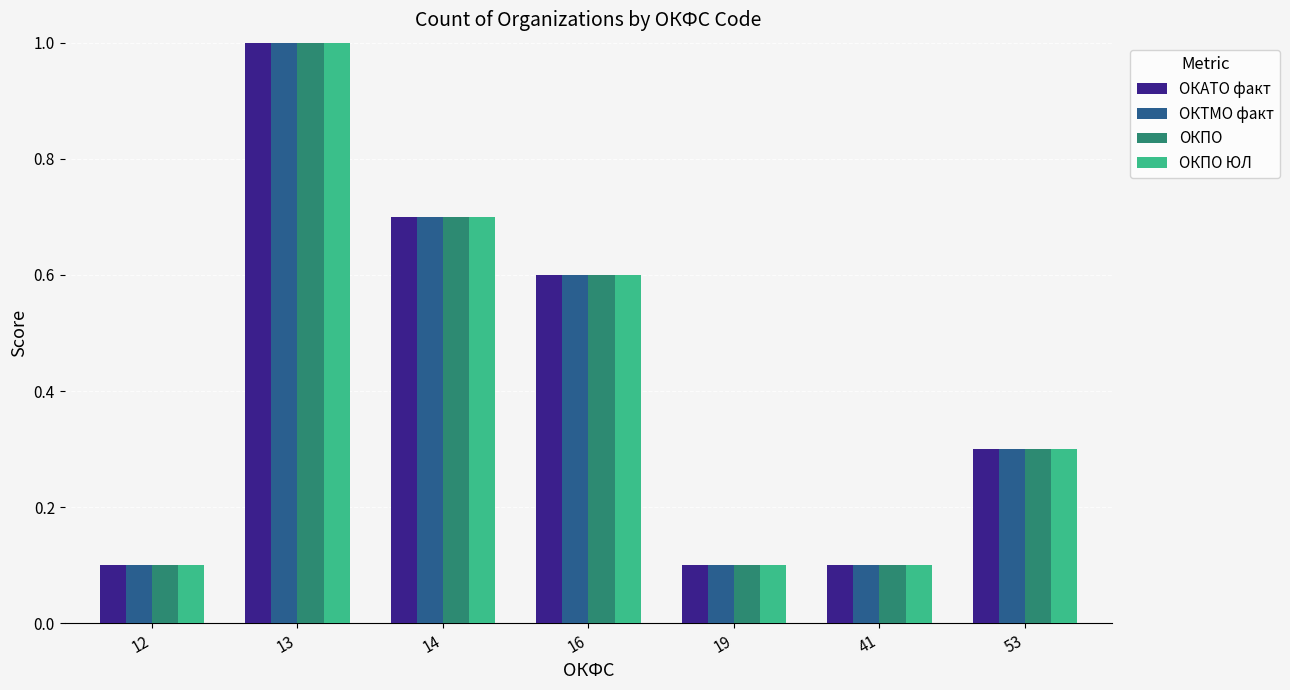

At which category is the sum across all series the highest?

13